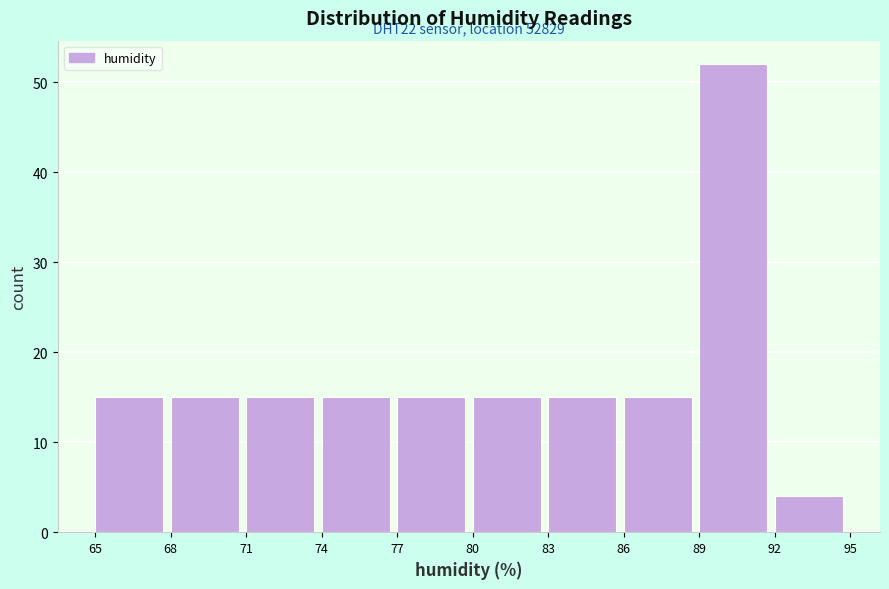

Which range on the x-axis has the tallest bar?

89 to 92